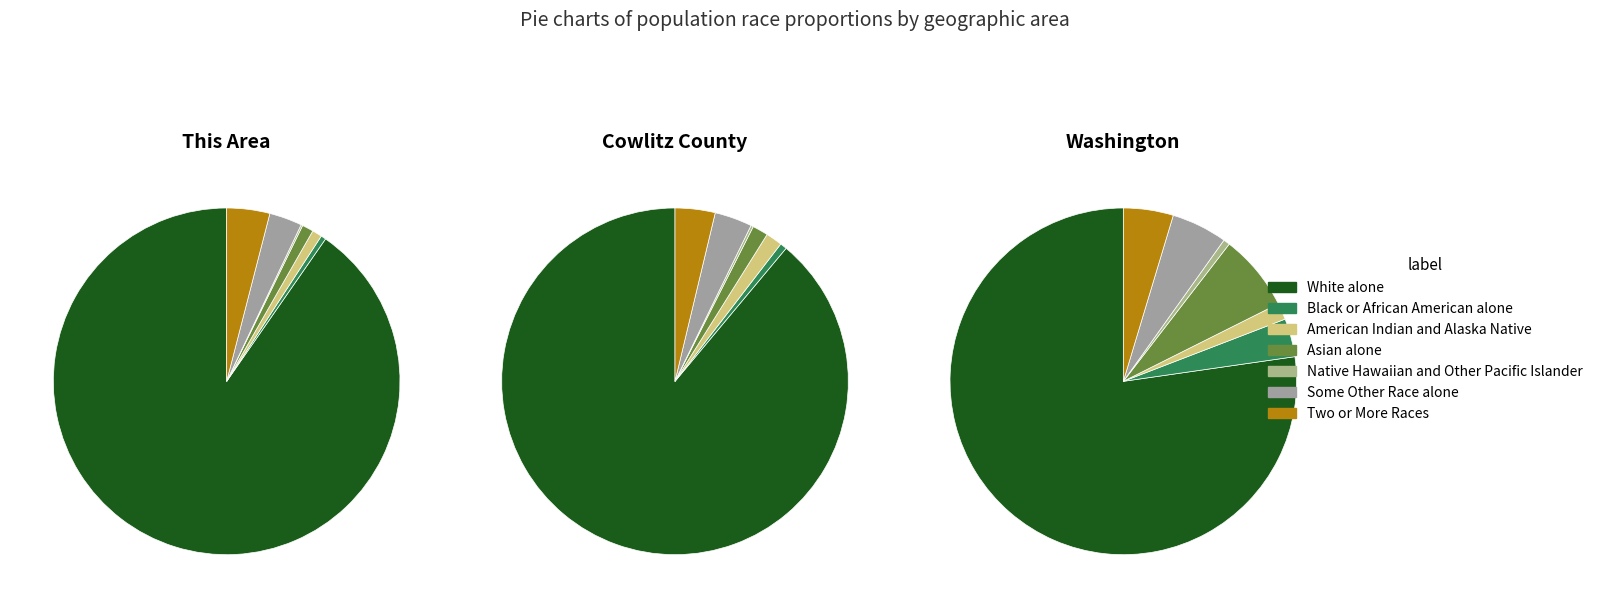

Which slice is the largest?

White alone